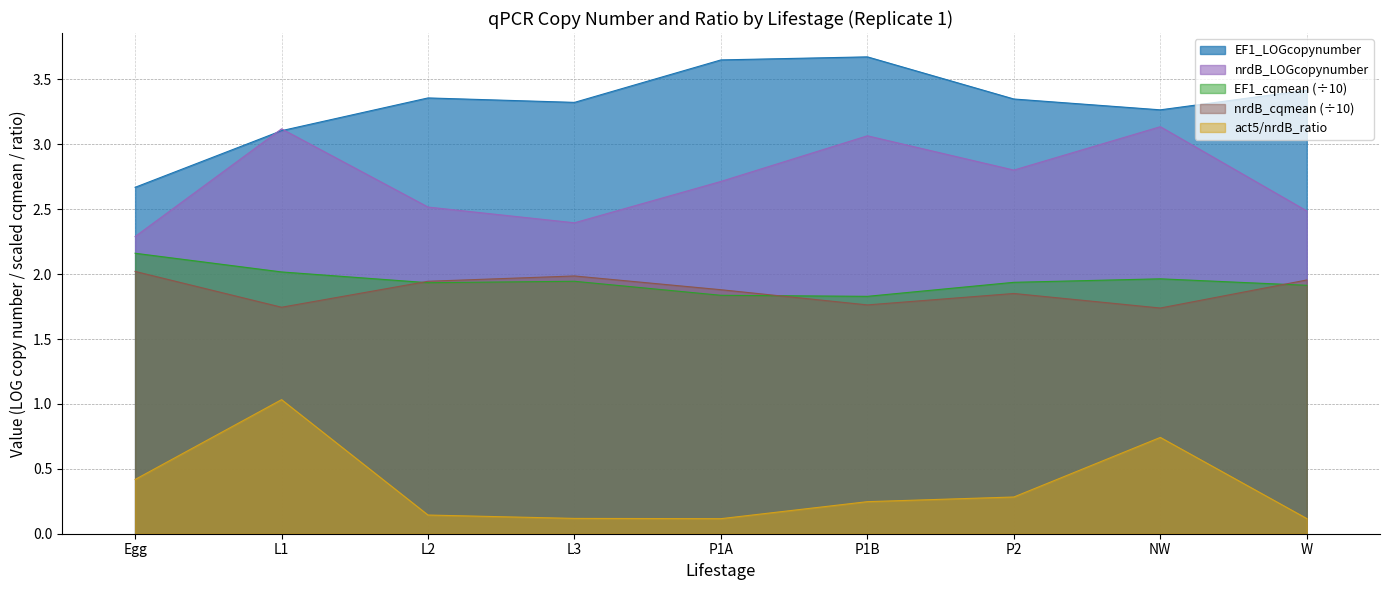

How many intersections are there between EF1_LOGcopynumber and nrdB_LOGcopynumber?

2